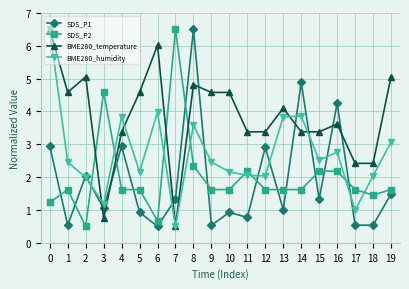

True or false: BME280_temperature and BME280_humidity cross at least once.

True